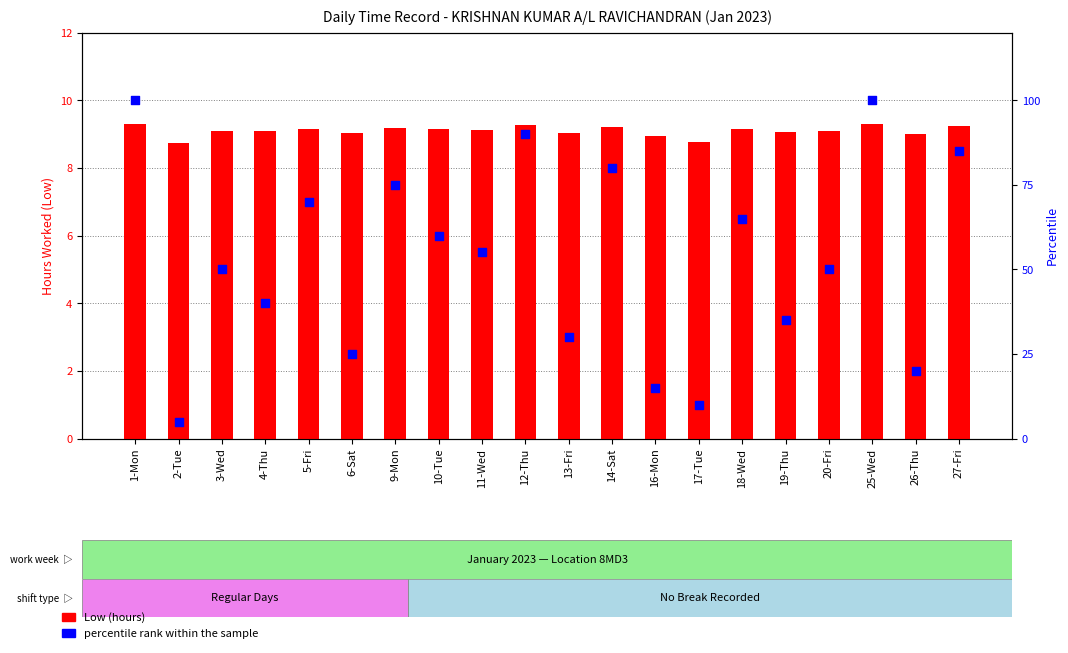

Is the value of percentile rank within the sample at 19-Thu greater than the value of Low (hours) at 4-Thu?

Yes